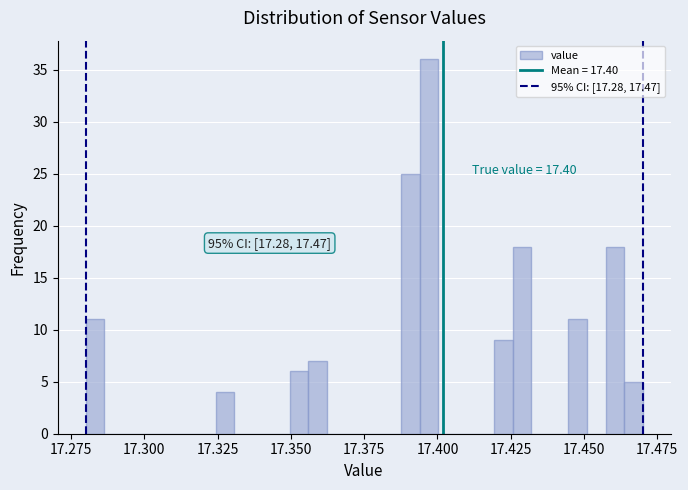

Around what value on the x-axis is the tallest bar? Give the approximate position of its centre, as read against the axis.

17.395